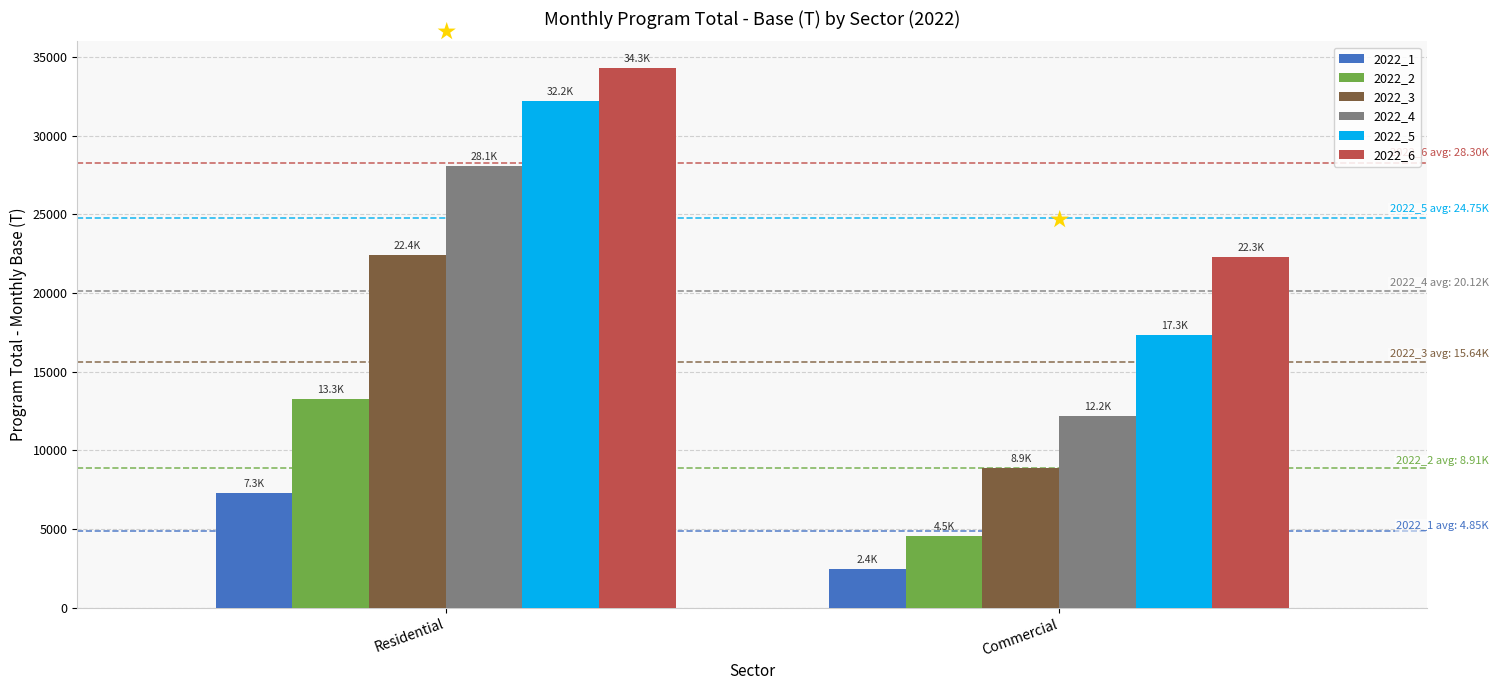

What is the minimum value shown in the chart?

2434.0